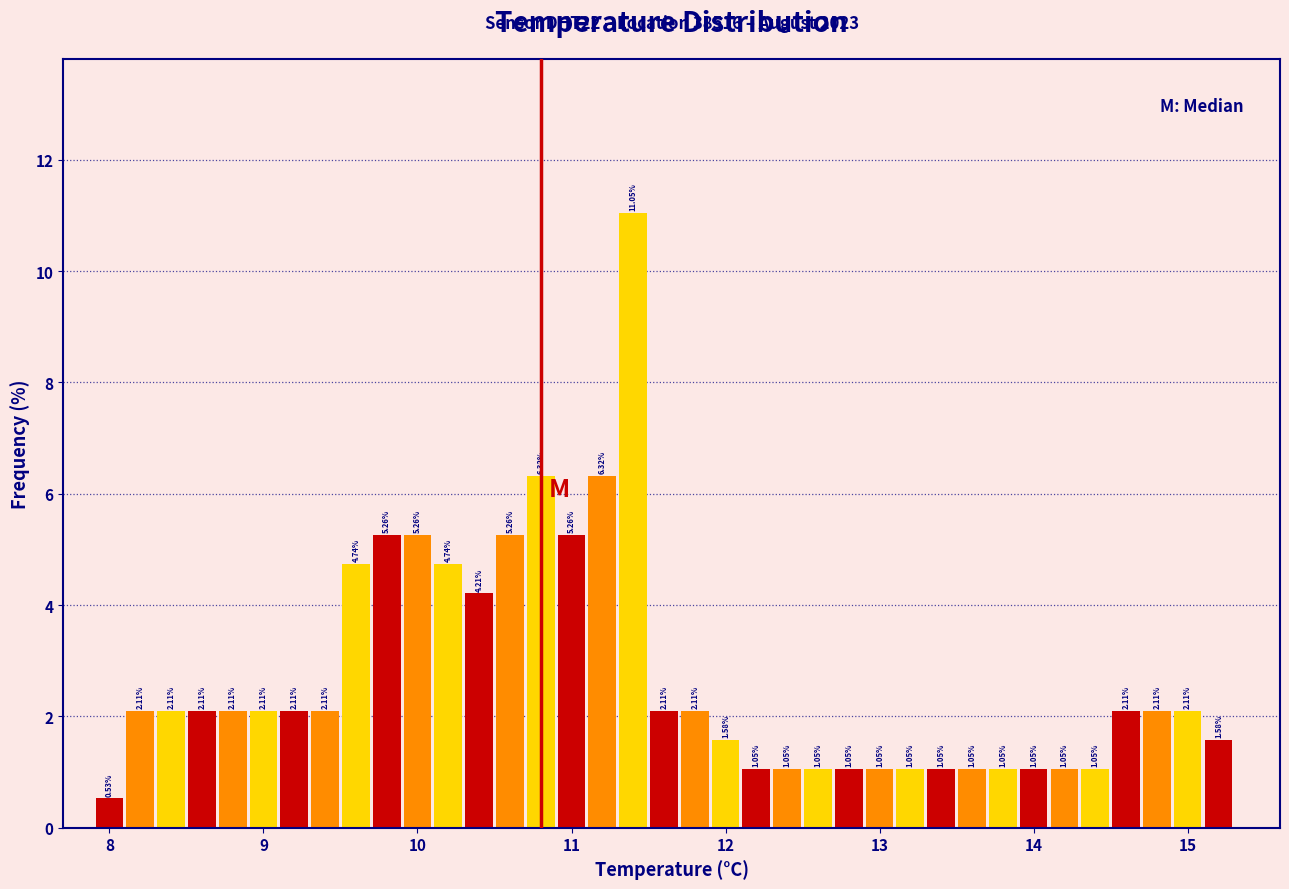

Around what value on the x-axis is the tallest bar? Give the approximate position of its centre, as read against the axis.

11.4